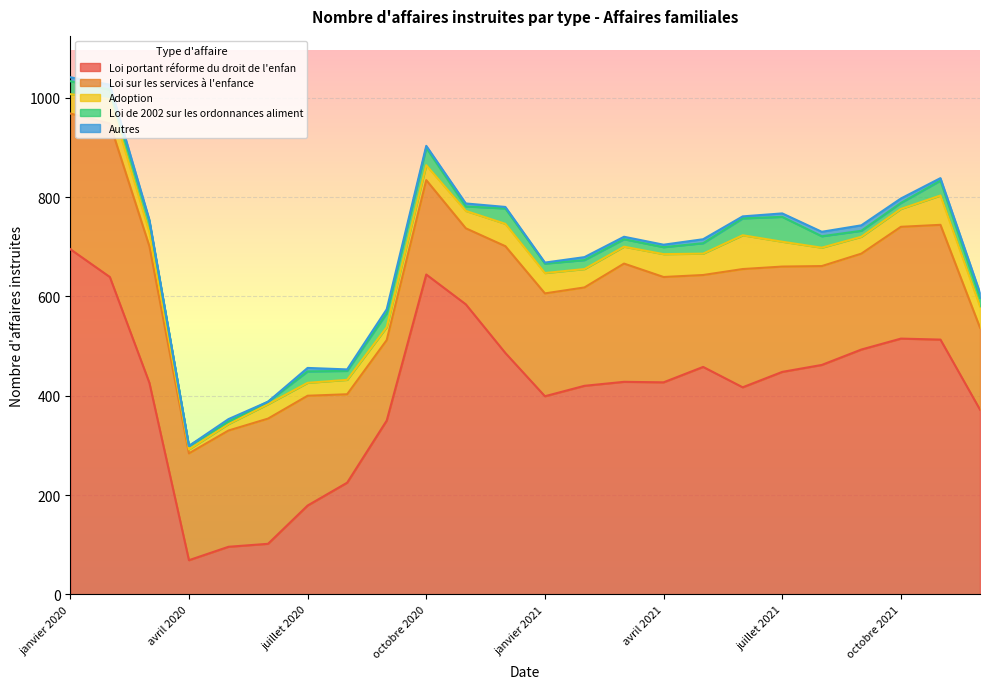

What is the spread (max minus min) of values at février 2021?

414